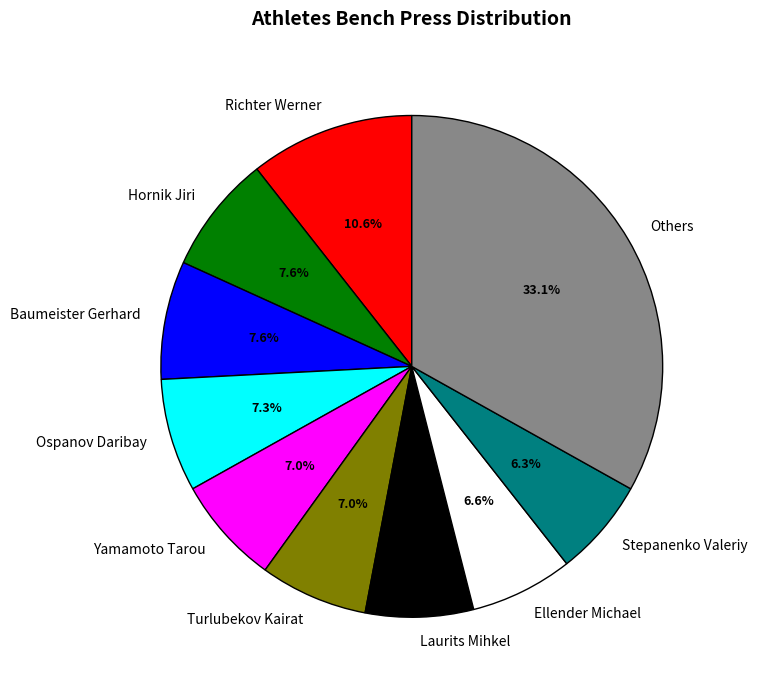

True or false: Laurits Mihkel accounts for 22% of the total.

False